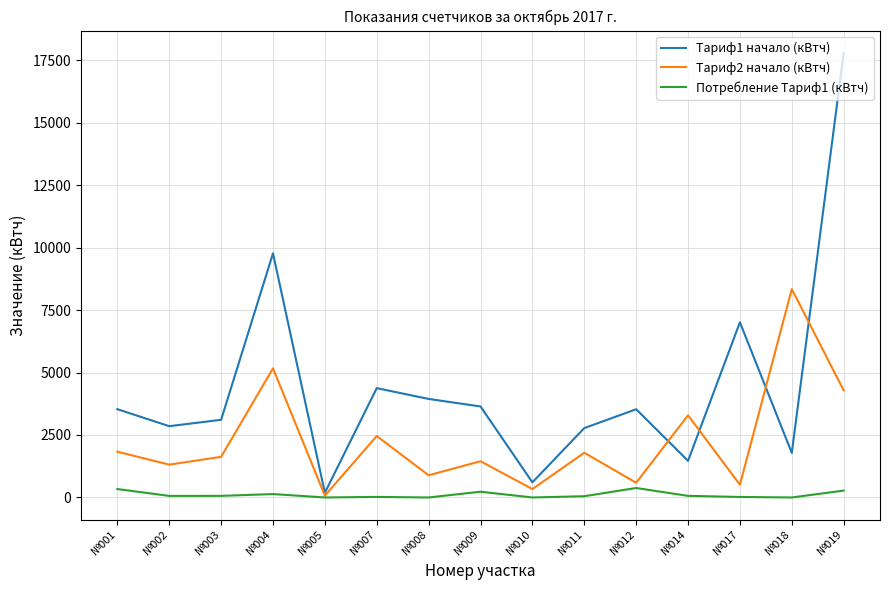

How many interior local valleys does the Тариф1 начало (кВтч) series have?

5